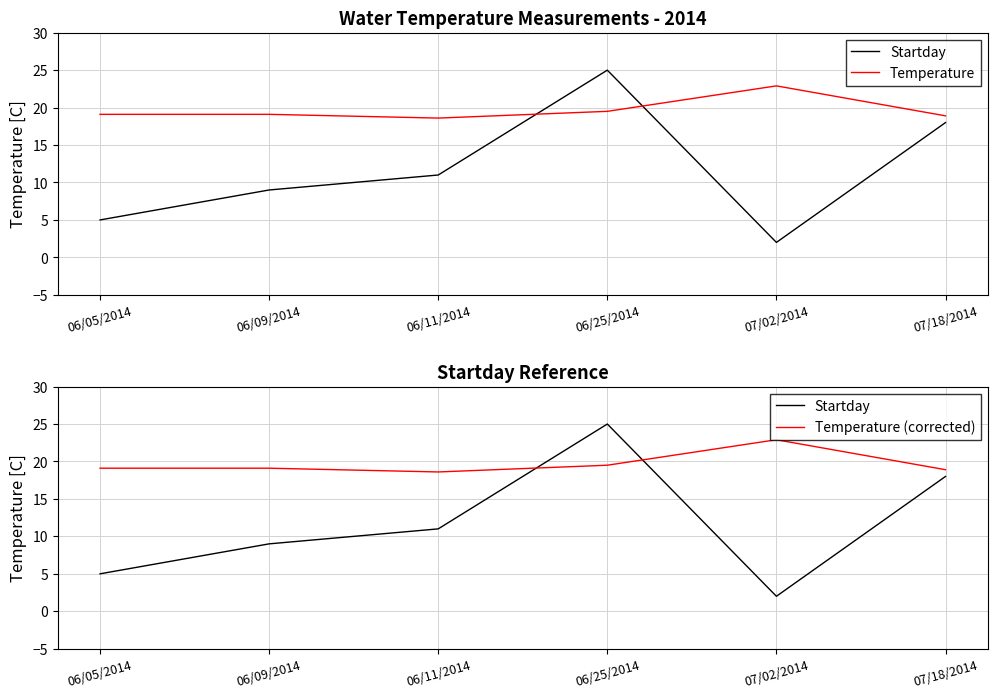

Where is the first local minimum for Temperature?

06/11/2014